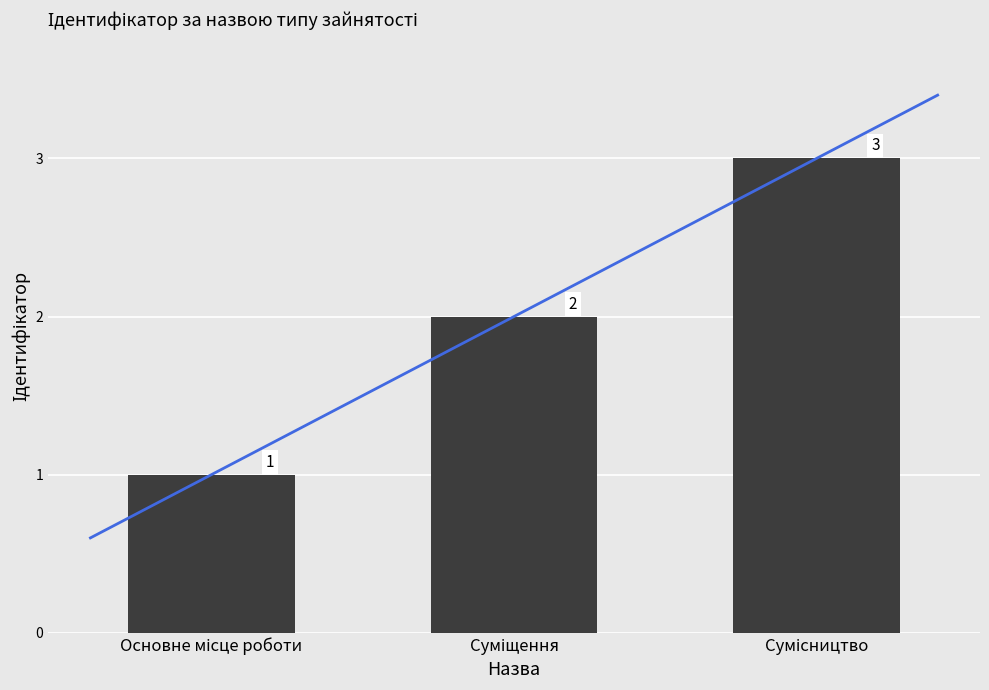

List the labels in order of value, largest first.

Сумісництво, Суміщення, Основне місце роботи